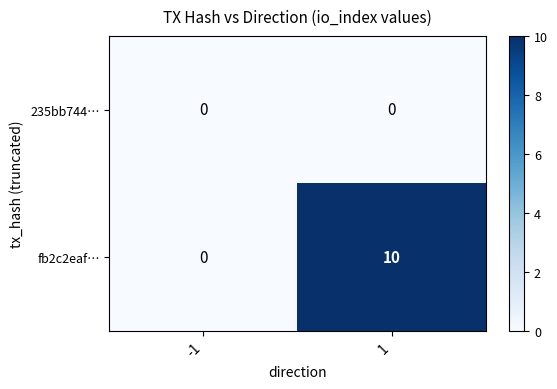

At which category does the chart reach its peak across all series?

1